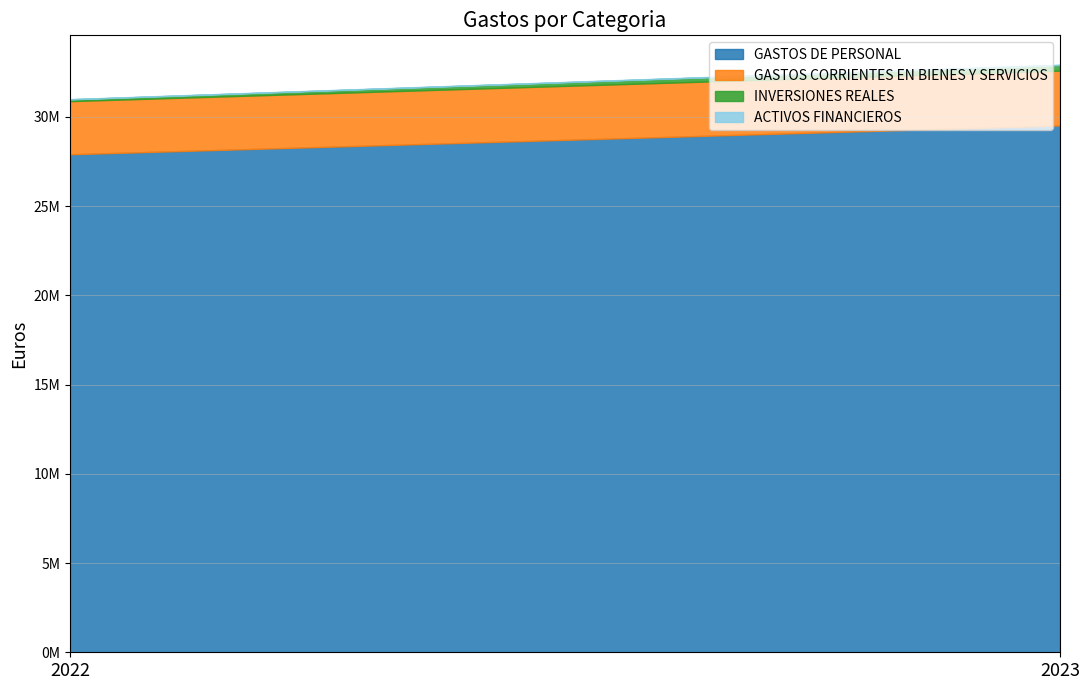

What is the value of the GASTOS CORRIENTES EN BIENES Y SERVICIOS point at the 2nd from the left?

3074007